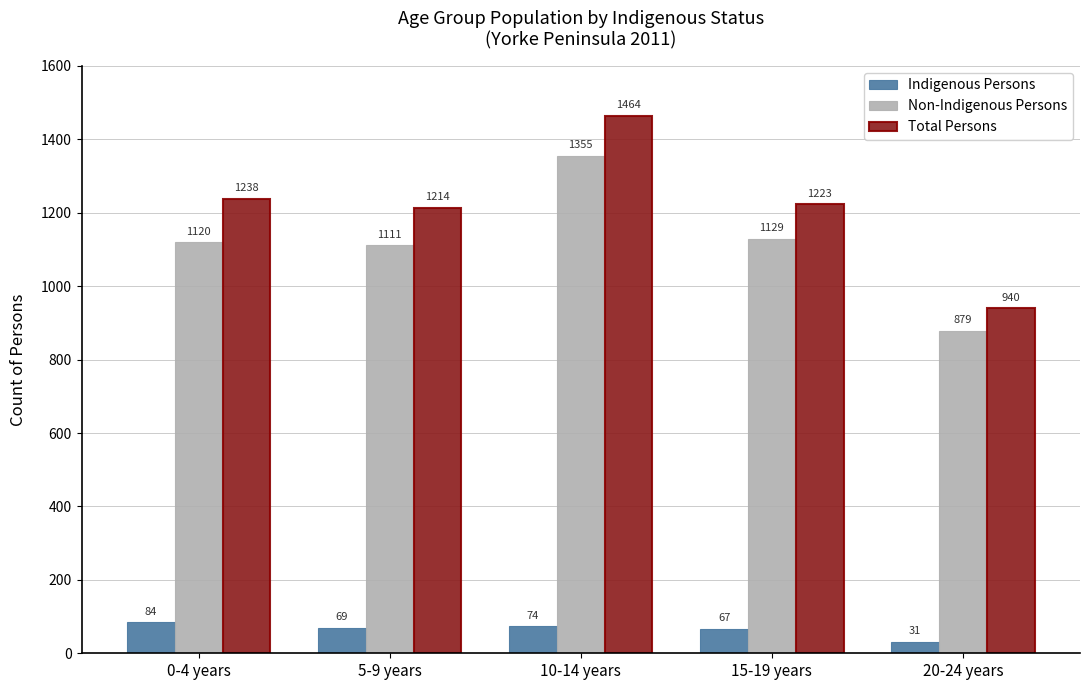

Reading left to right, list all the values displayed in this chart.

Indigenous Persons: 0-4 years=84	5-9 years=69	10-14 years=74	15-19 years=67	20-24 years=31
Non-Indigenous Persons: 0-4 years=1120	5-9 years=1111	10-14 years=1355	15-19 years=1129	20-24 years=879
Total Persons: 0-4 years=1238	5-9 years=1214	10-14 years=1464	15-19 years=1223	20-24 years=940